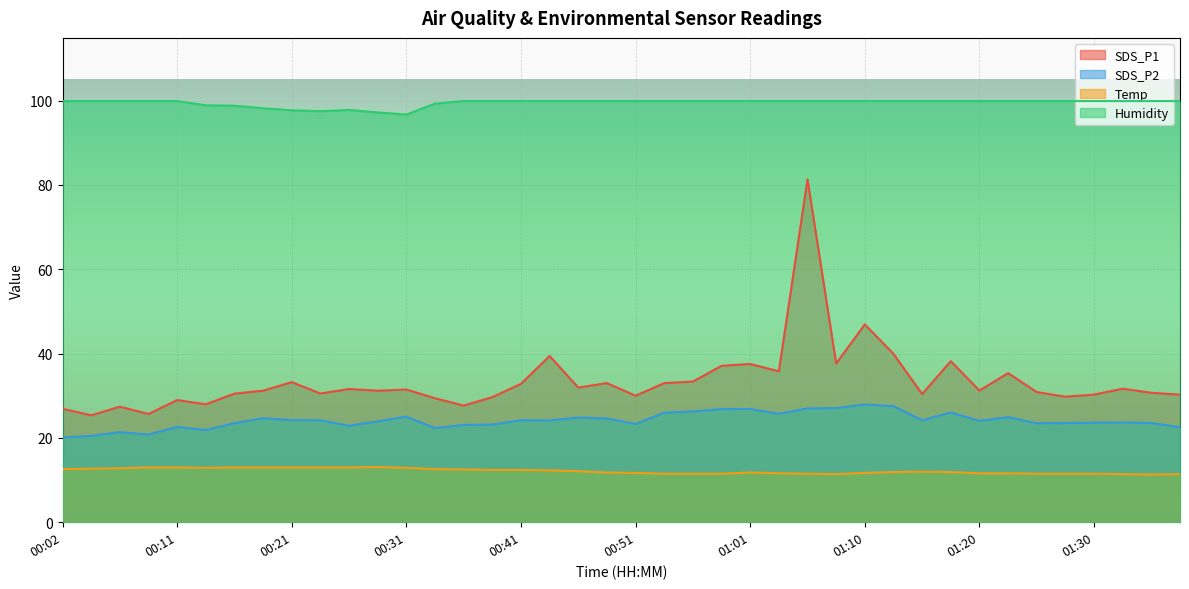

Between 00:33 and 00:48, which is larger?

00:48